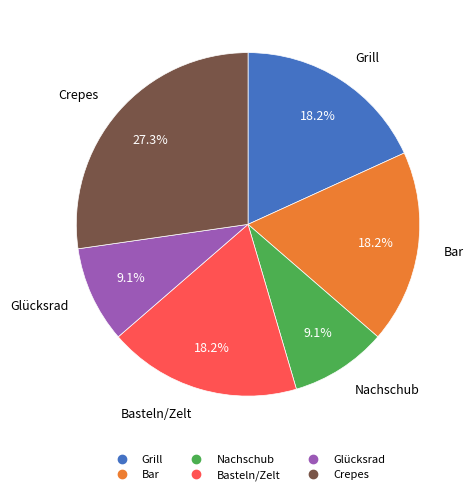

Does Grill account for over 50% of the chart?

No